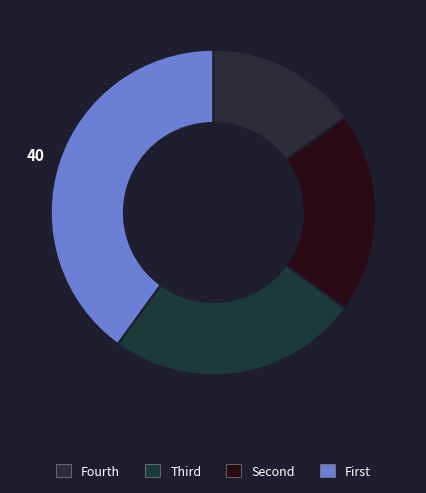

How many slices are in this pie chart?

4